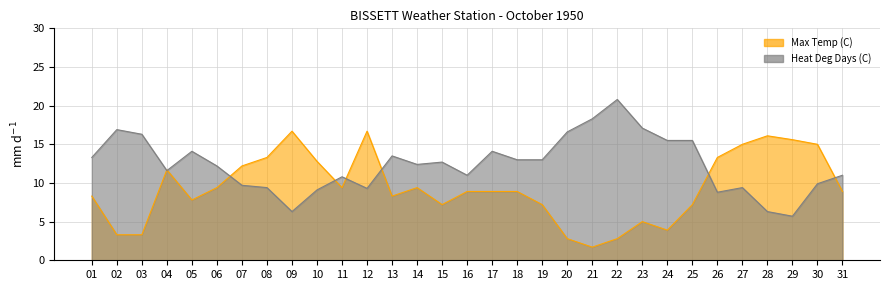

What are all the series names shown in the legend?

Max Temp (C), Heat Deg Days (C)